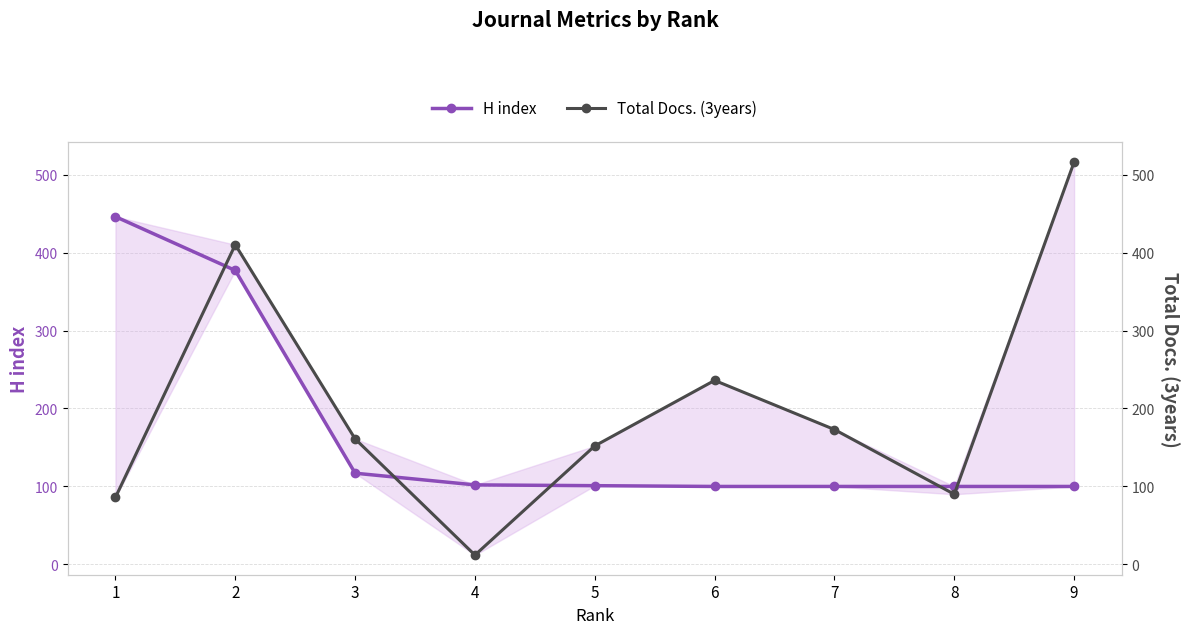

Reading left to right, extract all data points from this chart.

H index: 446	377	117	102	101	100	100	100	100
Total Docs. (3years): 86	410	161	12	152	236	173	90	516